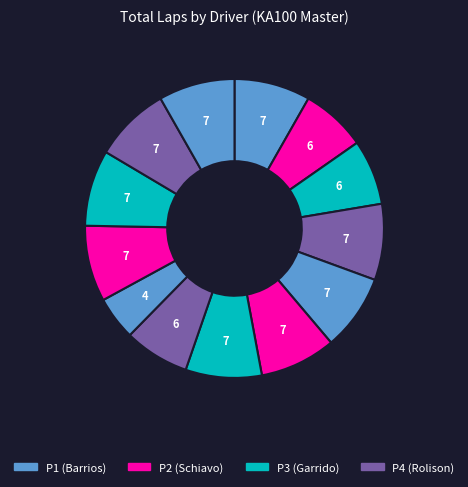

Does any single category account for the majority?

No